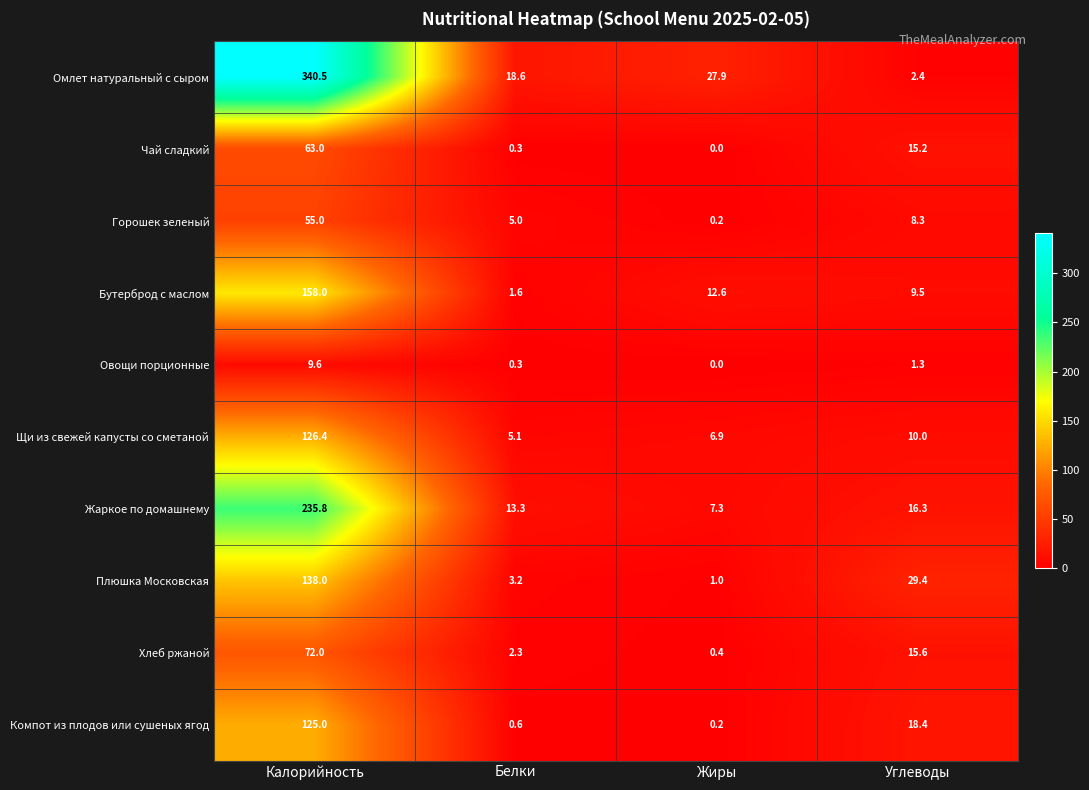

What is the total value across all series at Углеводы?

126.4